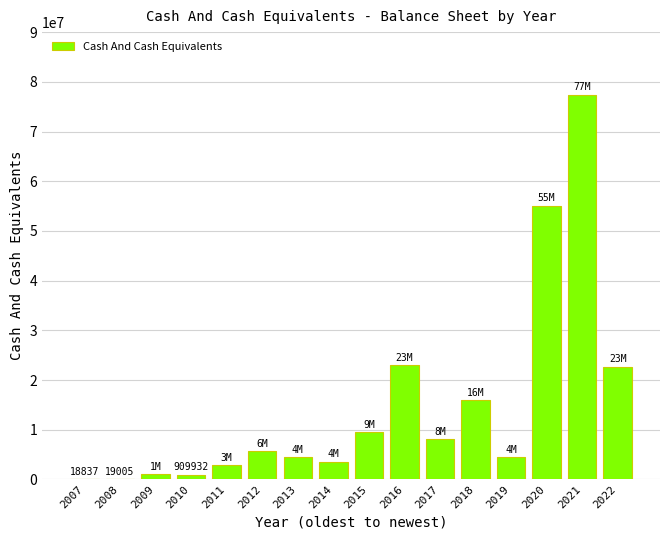

What is the change in value from 2013 to 2021?

+72990000